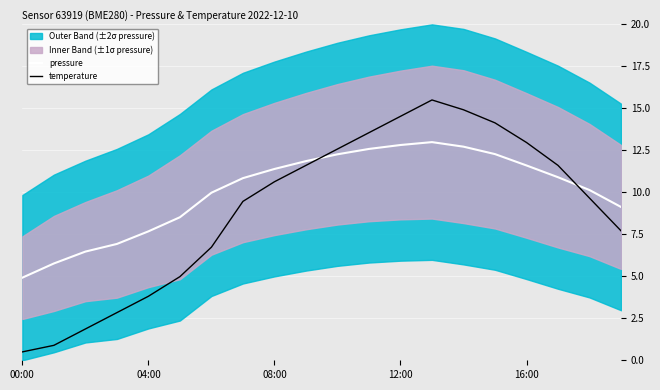

Which series has the largest range (max minus min)?

temperature